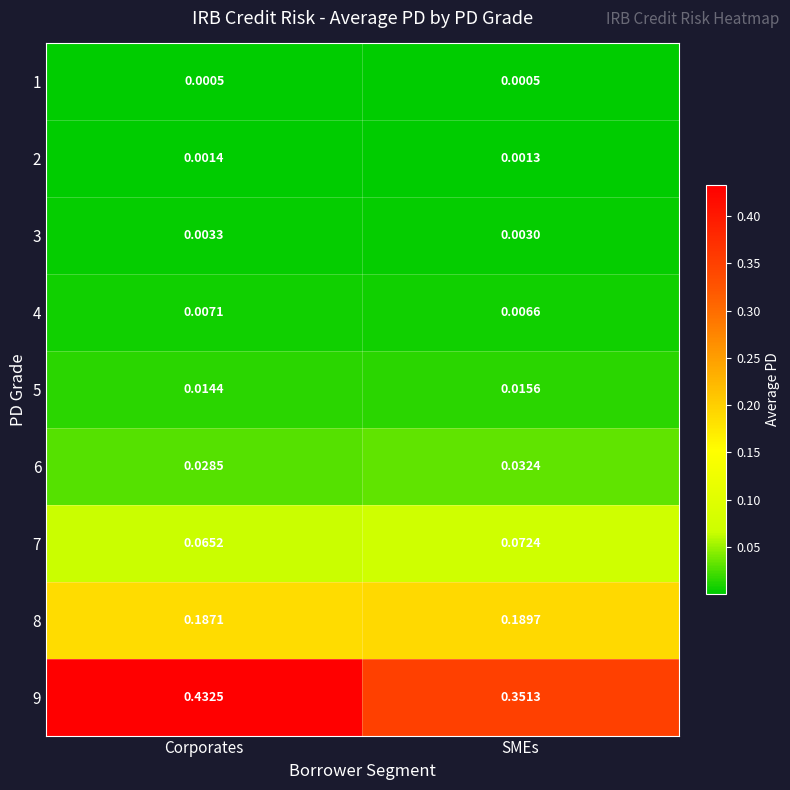

At which category is the sum across all series the highest?

Corporates